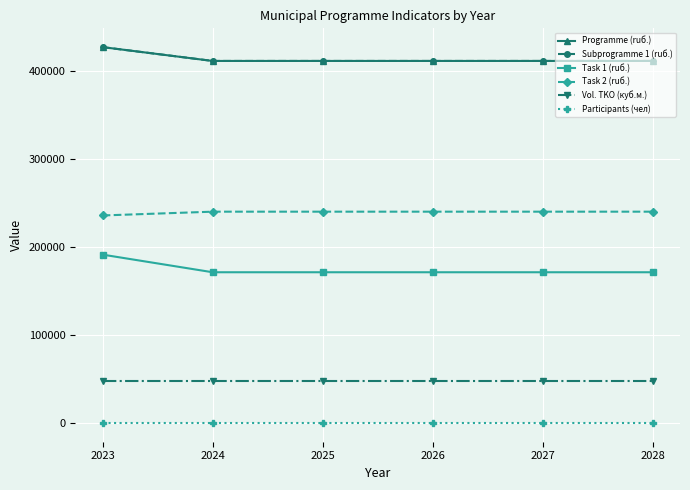

True or false: Participants (чел) and Subprogramme 1 (ruб.) intersect in this chart.

False